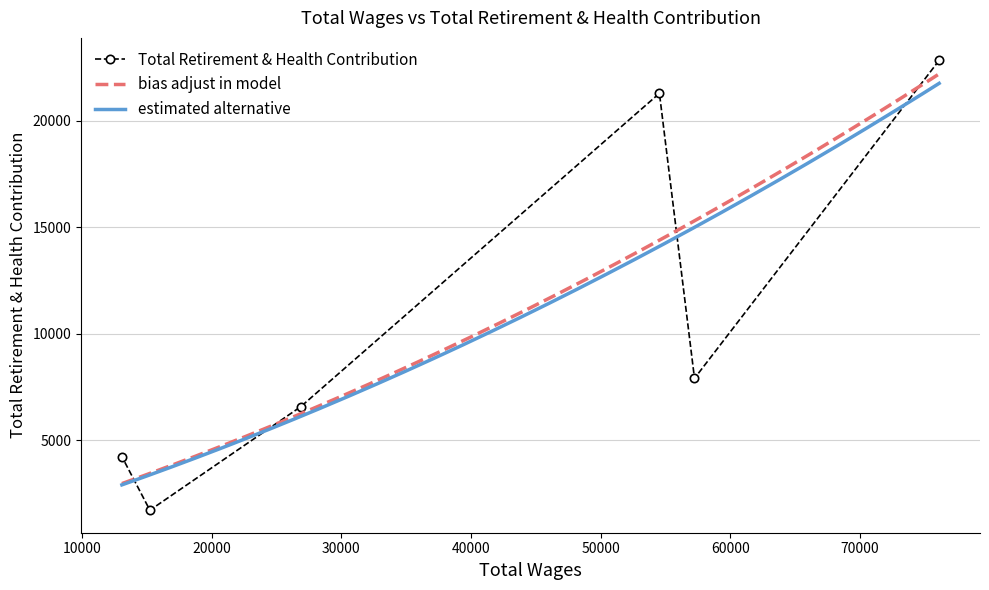

The chart shows a value of 8655 at 26884. True or false?

False